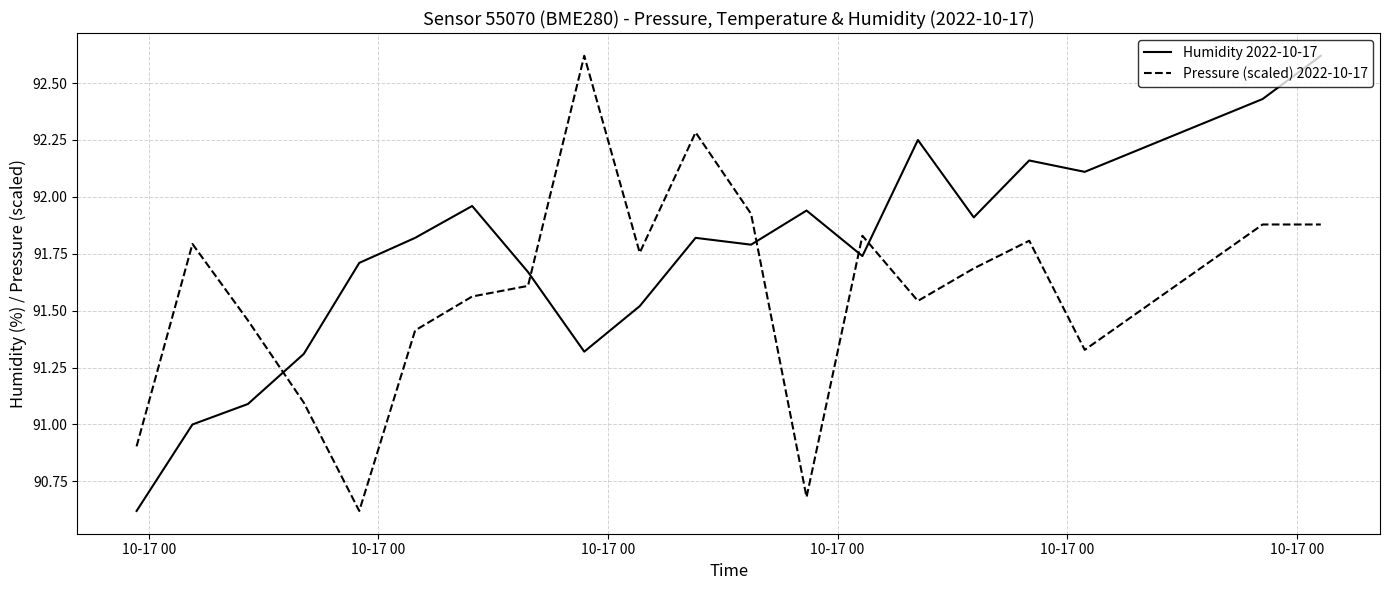

Which series has the largest total across all categories?

Humidity 2022-10-17